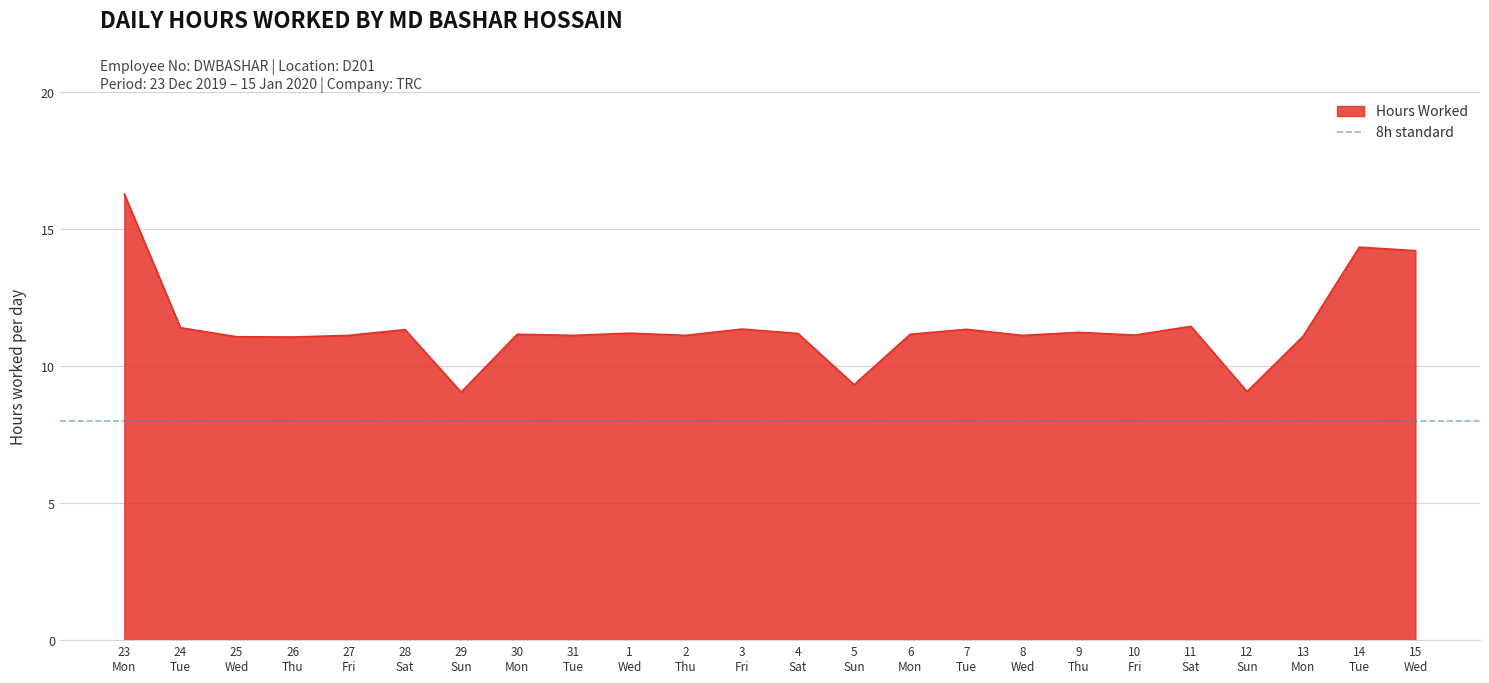

At which category does the data reach its first local peak?

28 Sat